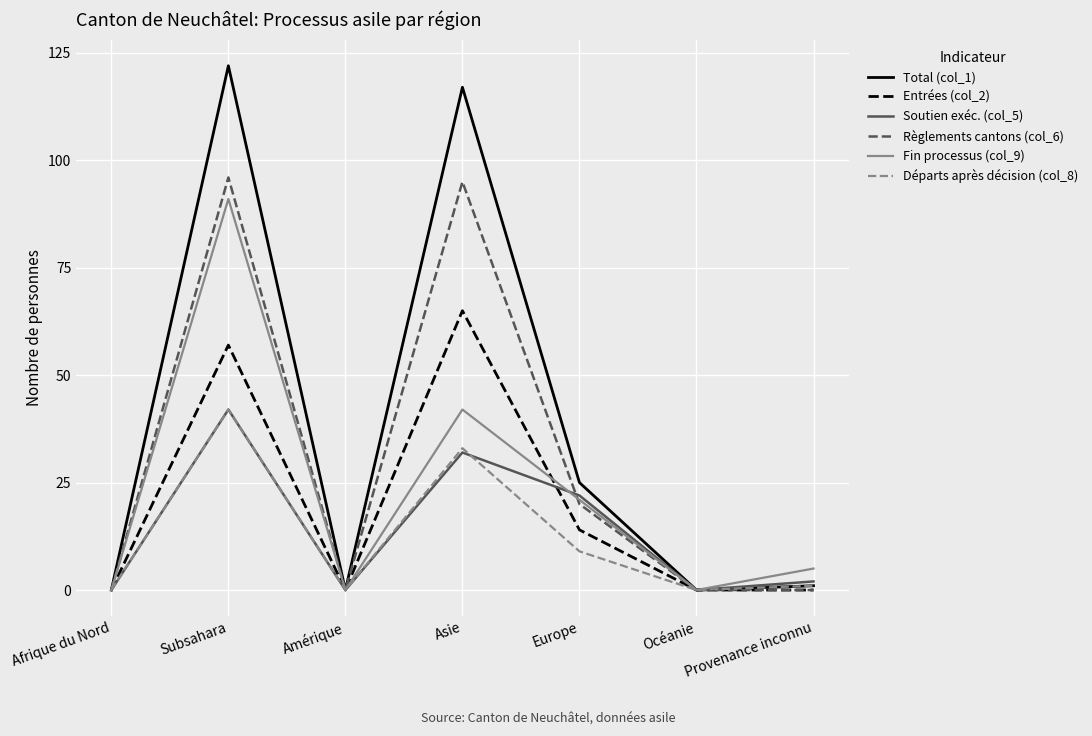

Is the value of Total (col_1) at Subsahara greater than the value of Règlements cantons (col_6) at Europe?

Yes